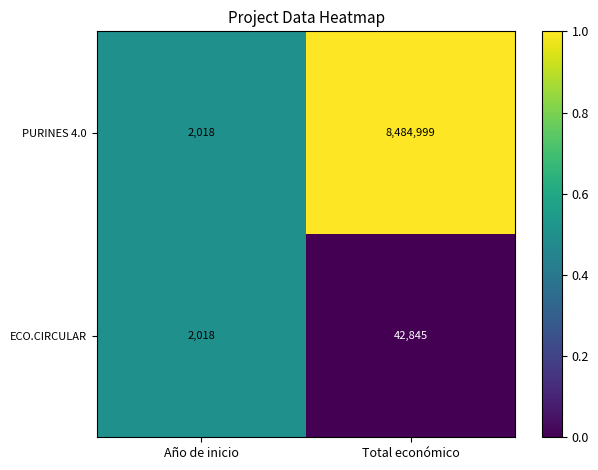

What is the approximate value of PURINES 4.0 at Total económico, to the nearest 100?

8485000